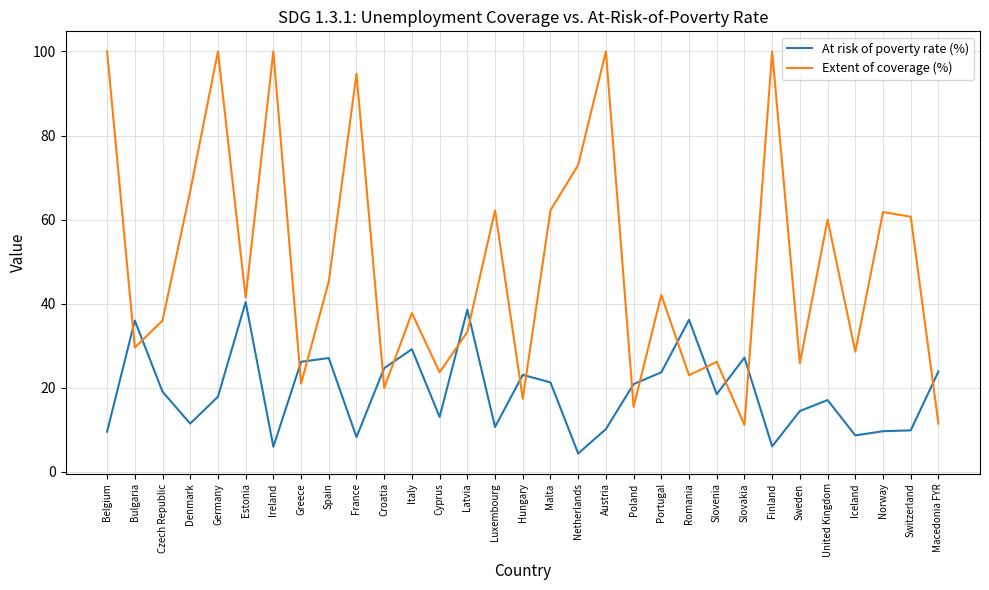

What is the greatest value displayed?

100.0